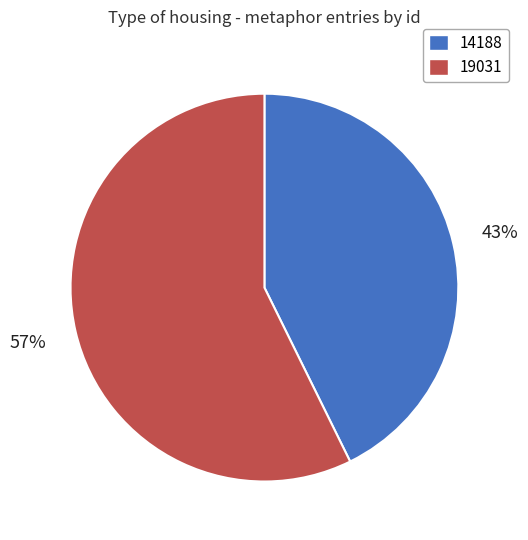

Does 14188 represent more than half of the total?

No